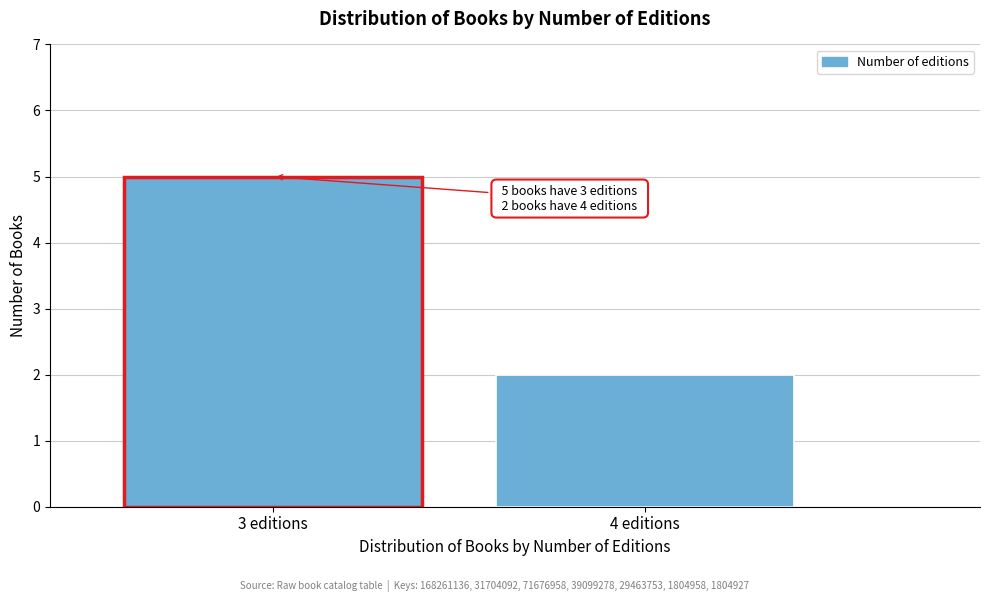

Reading left to right, list all the values displayed in this chart.

3 editions=5	4 editions=2